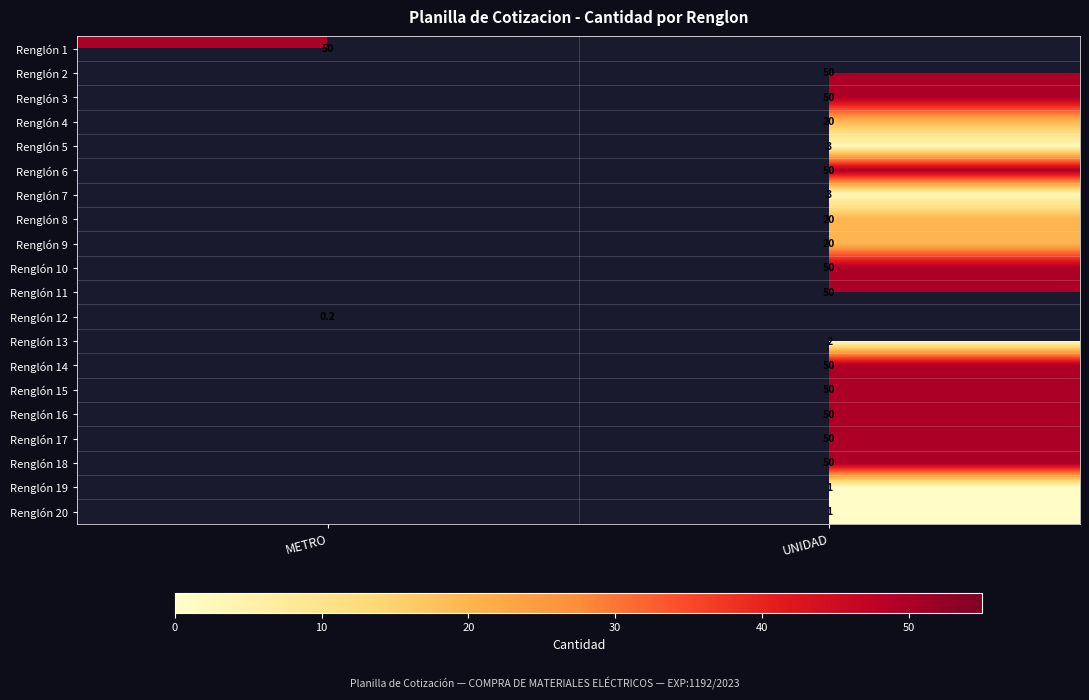

Is it true that Renglón 5 equals 3.0 at UNIDAD?

True